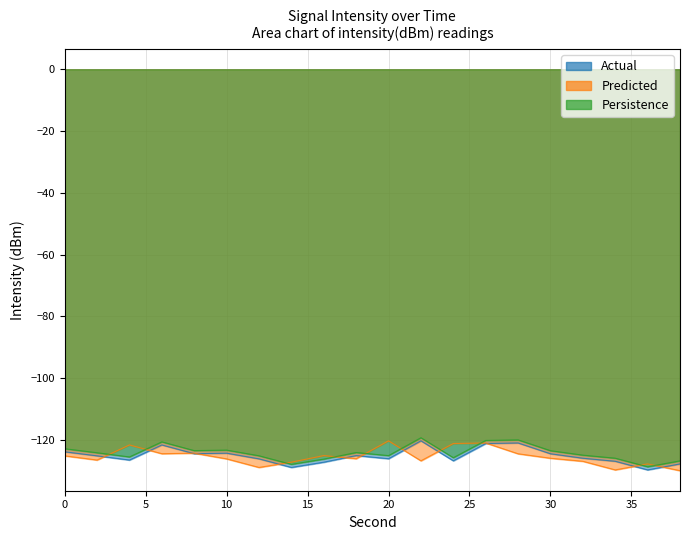

List the series in order of their peak value, lowest first.

Actual, Predicted, Persistence